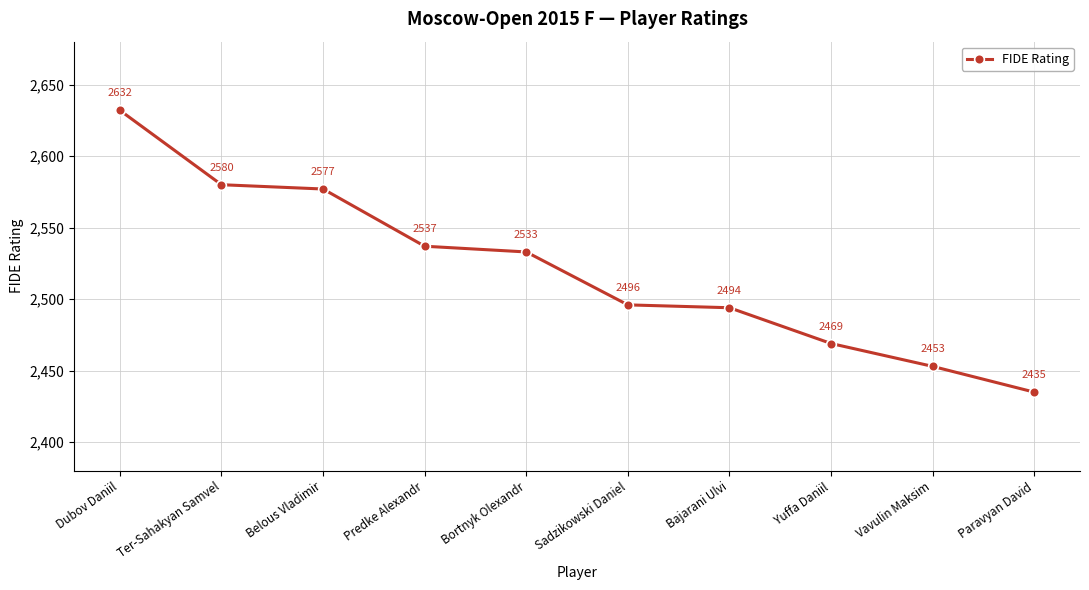

What is the greatest value displayed?

2632